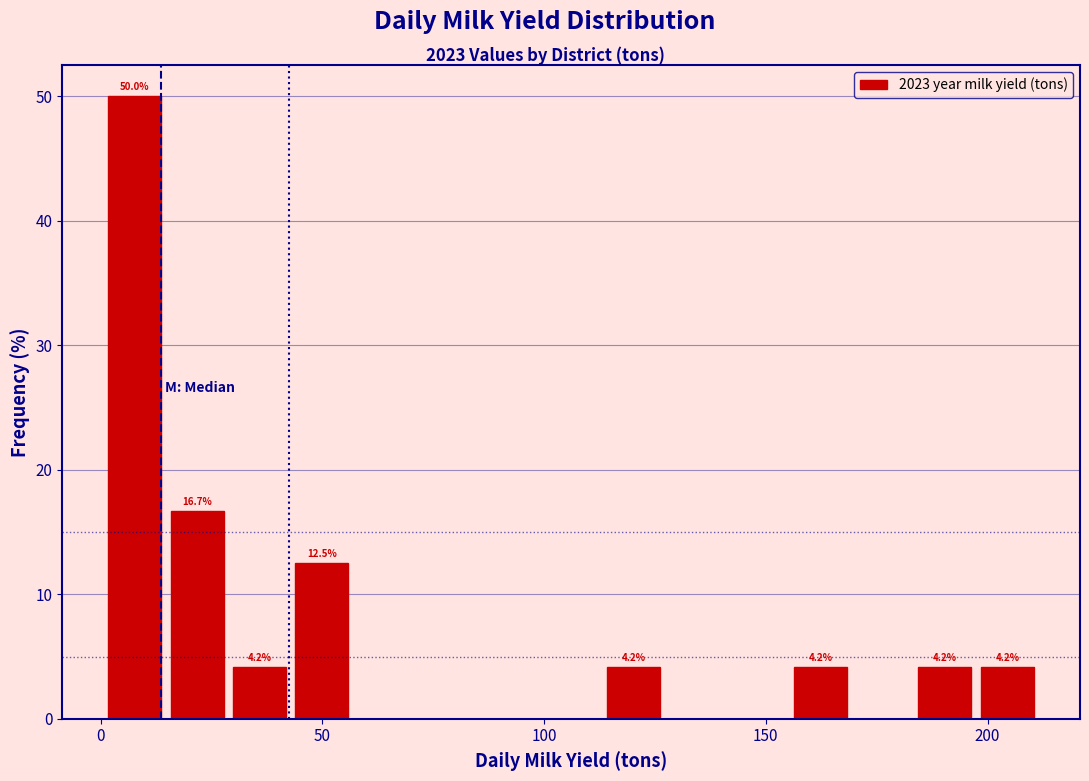

Around what value on the x-axis is the tallest bar? Give the approximate position of its centre, as read against the axis.

10